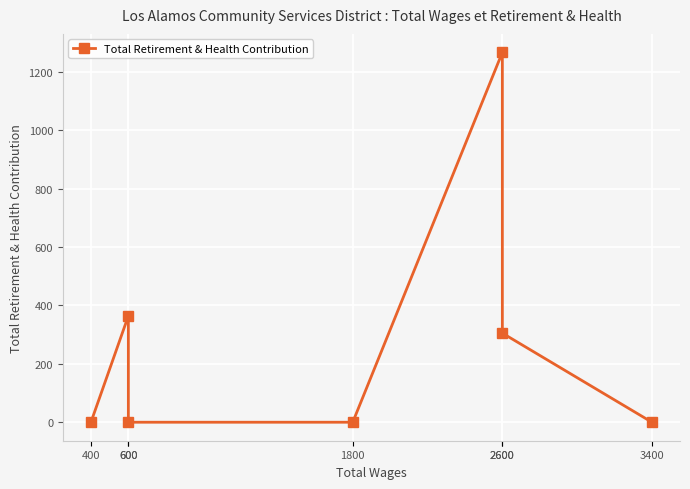

Reading right to left, what are all the values shown in this chart?

0	305	1266	0	0	364	0